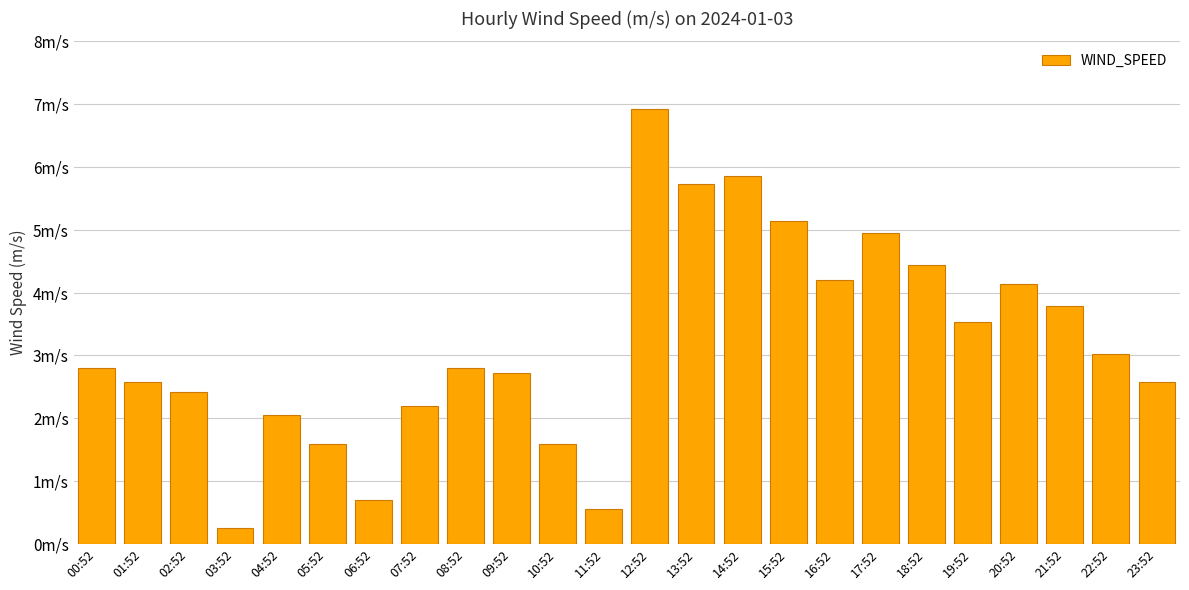

Reading left to right, extract all data points from this chart.

2.8	2.6	2.4	0.2	2.1	1.6	0.7	2.2	2.8	2.7	1.6	0.6	6.9	5.7	5.9	5.1	4.2	4.9	4.4	3.5	4.1	3.8	3.0	2.6